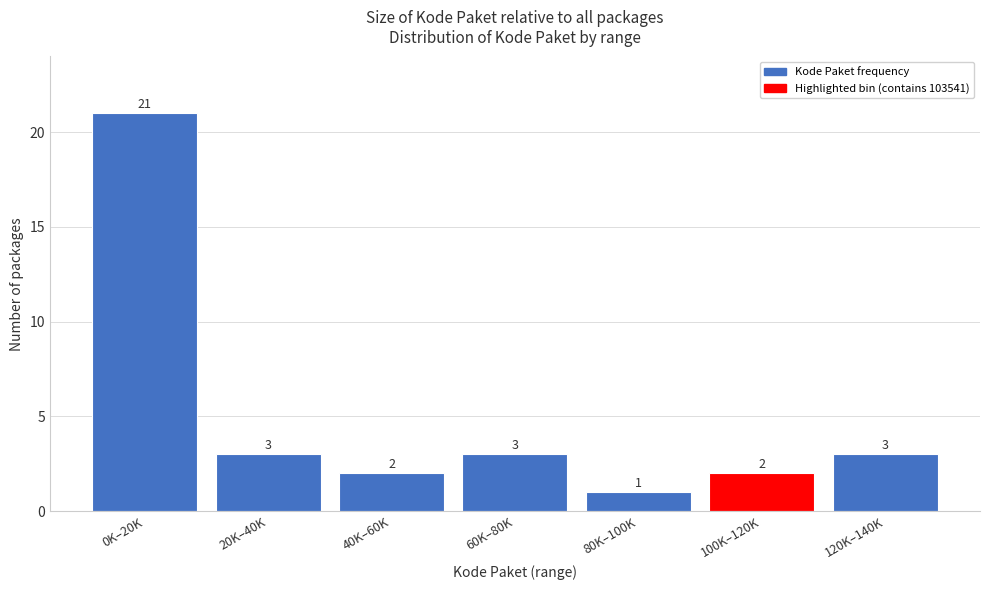

Reading right to left, extract all data points from this chart.

120K–140K=3	100K–120K=2	80K–100K=1	60K–80K=3	40K–60K=2	20K–40K=3	0K–20K=21